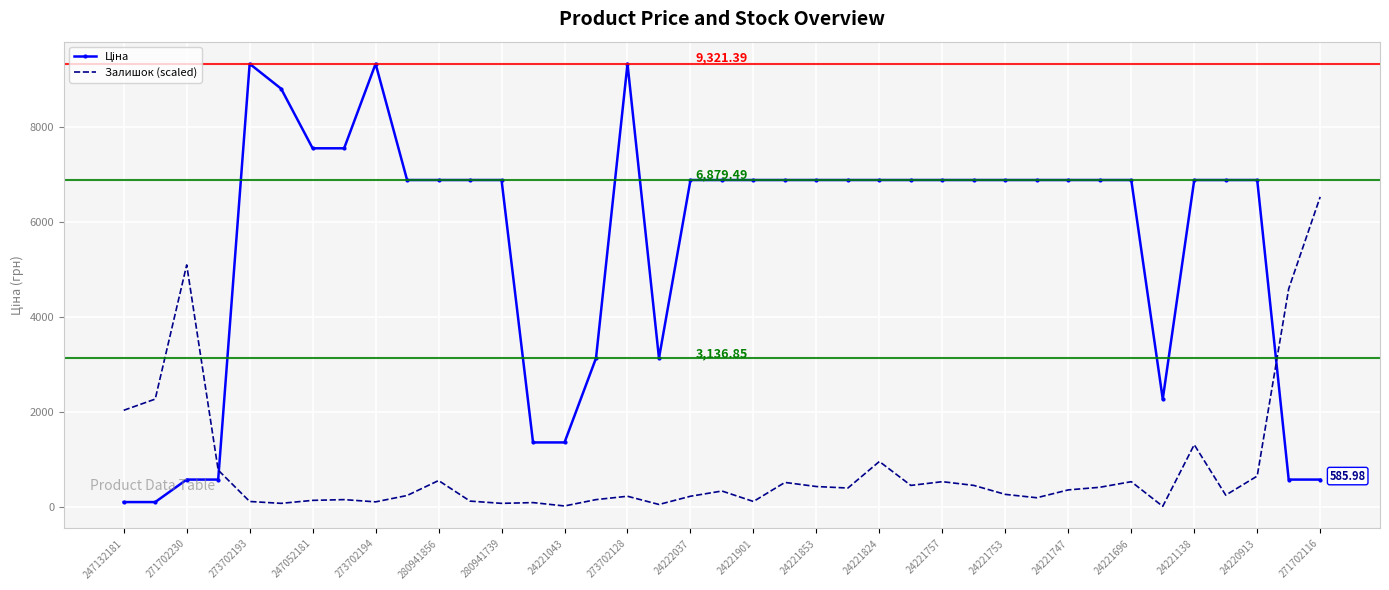

What is the spread (max minus min) of values at 24221824?

5913.7